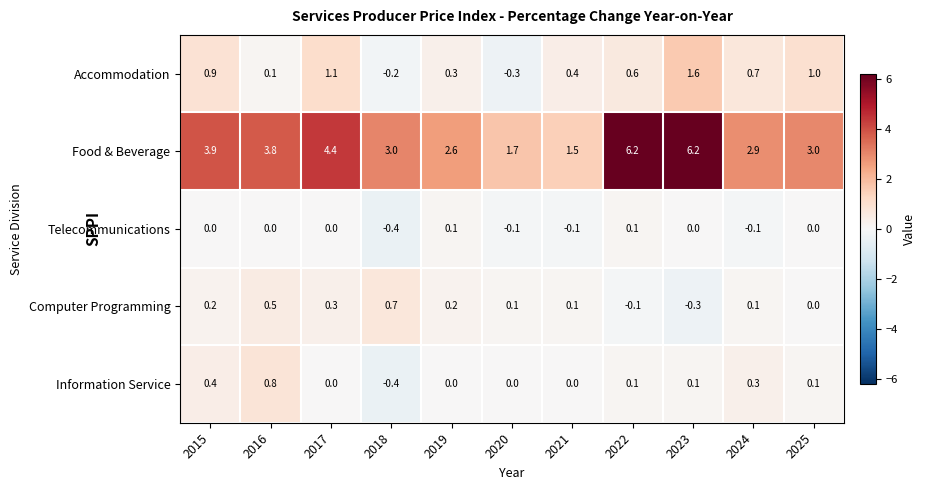

At how many categories does at least one series exceed 0?

11